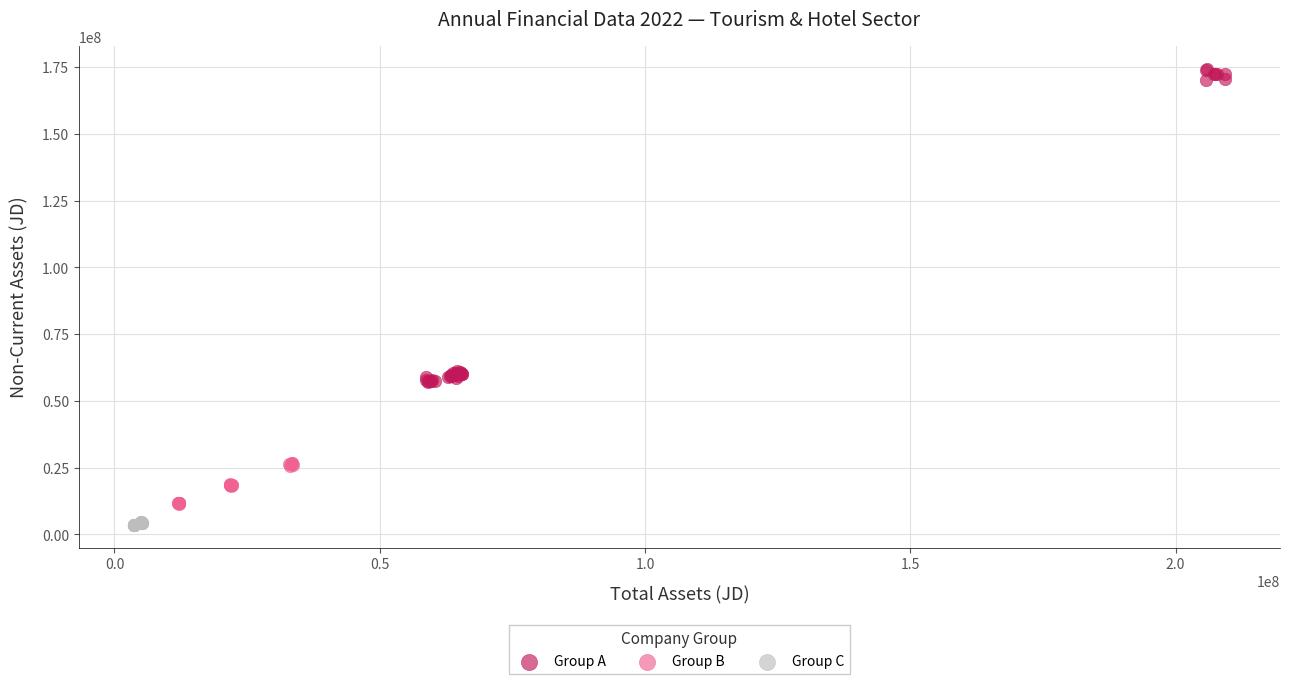

Which series contains the highest Y value?

Group A